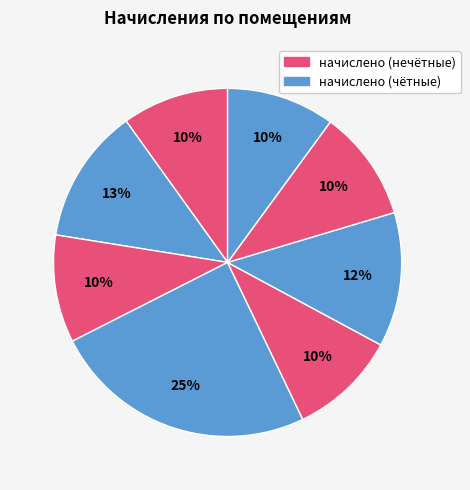

Rank the categories by value from highest to lowest.

4, 2, 6, 7, 8, 5, 3, 1